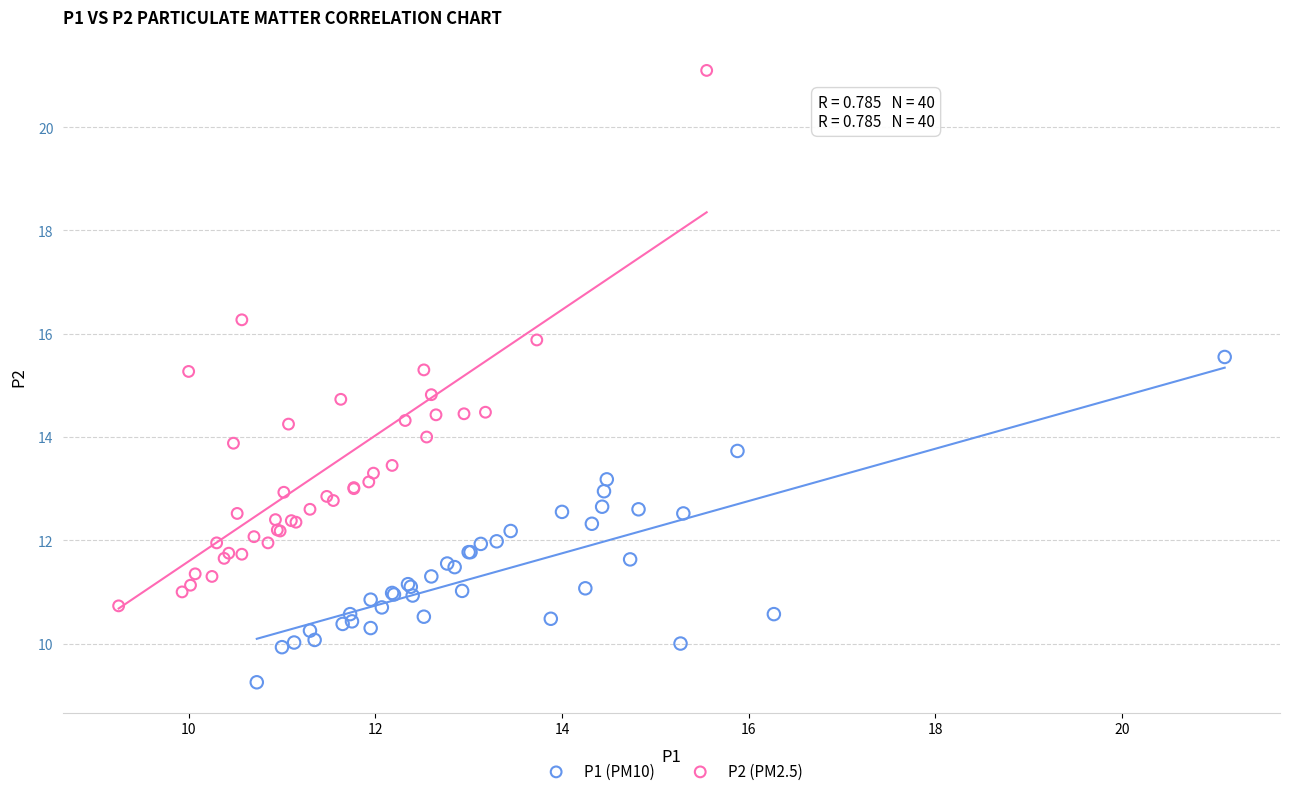

Which series reaches the minimum Y coordinate?

P1 (PM10)